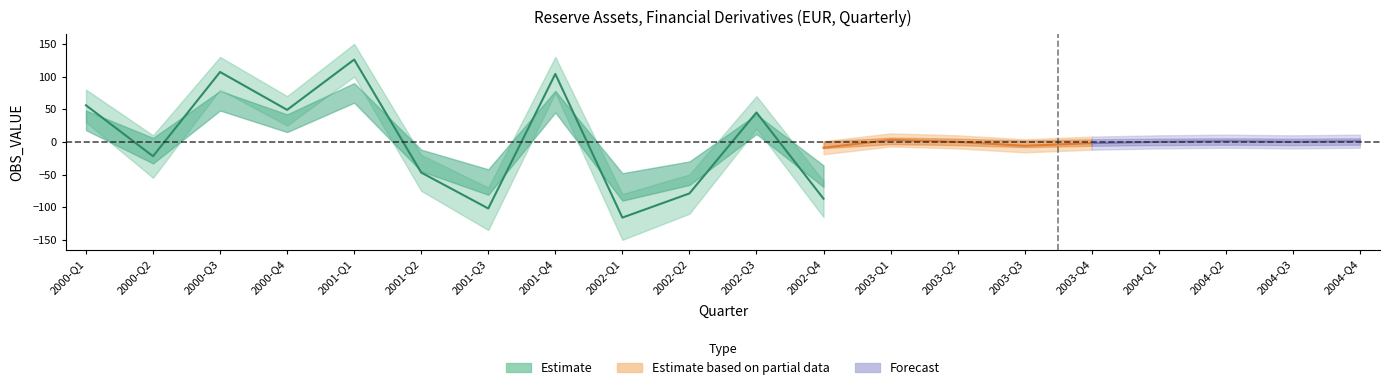

What are all the series names shown in the legend?

Estimate, Estimate based on partial data, Forecast